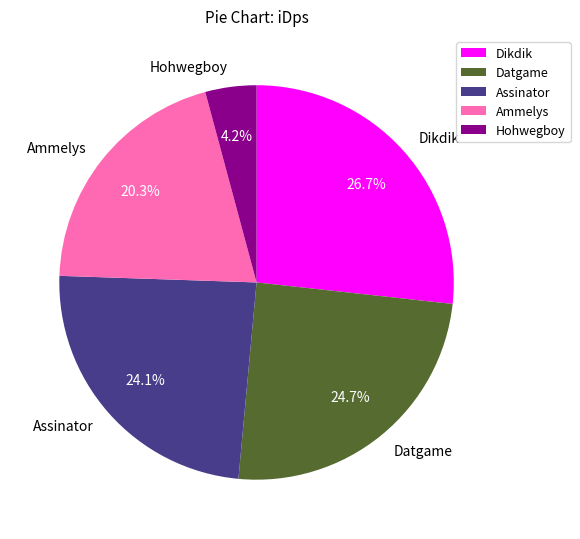

What is the ratio of the value at Assinator to the value at Dikdik?

0.9